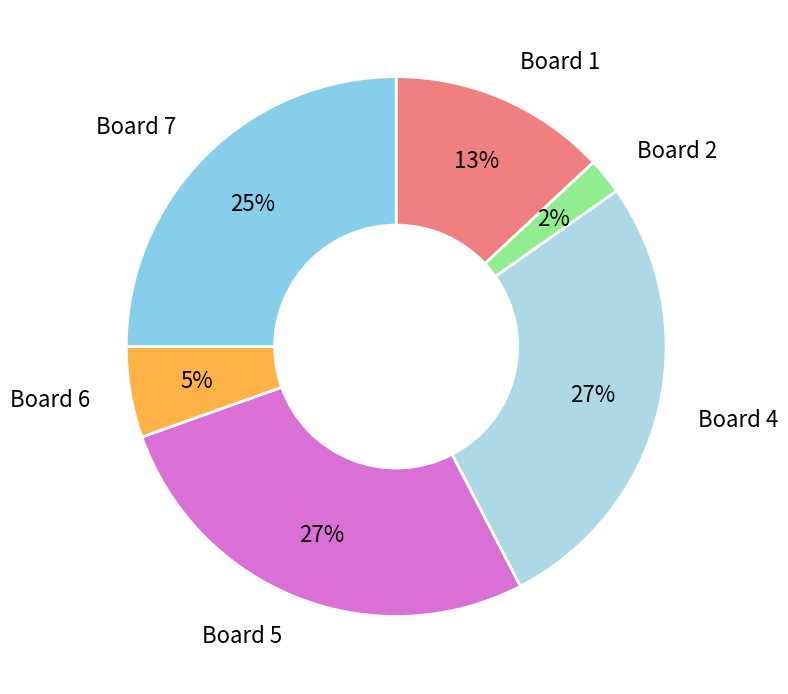

How many slices are in this pie chart?

6